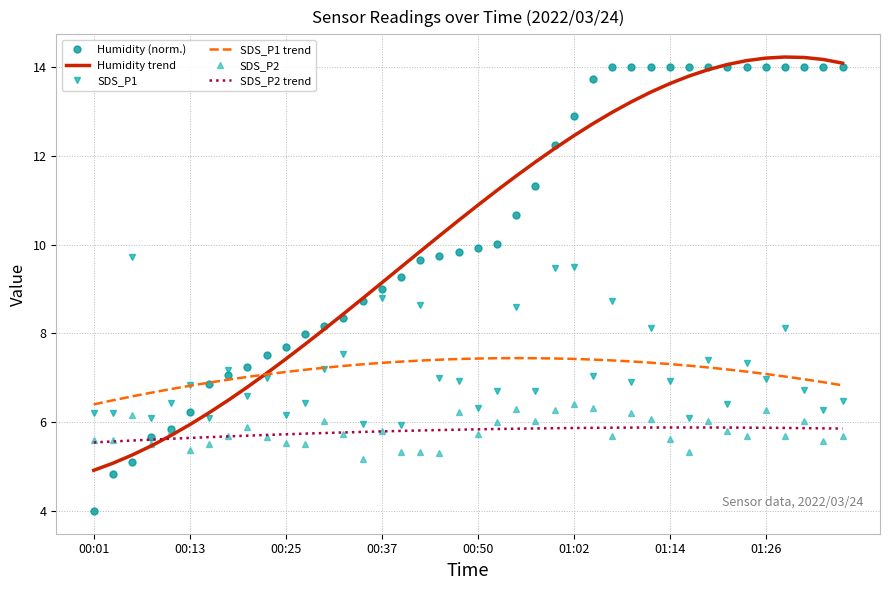

What is the minimum value for Humidity (norm.)?

4.0